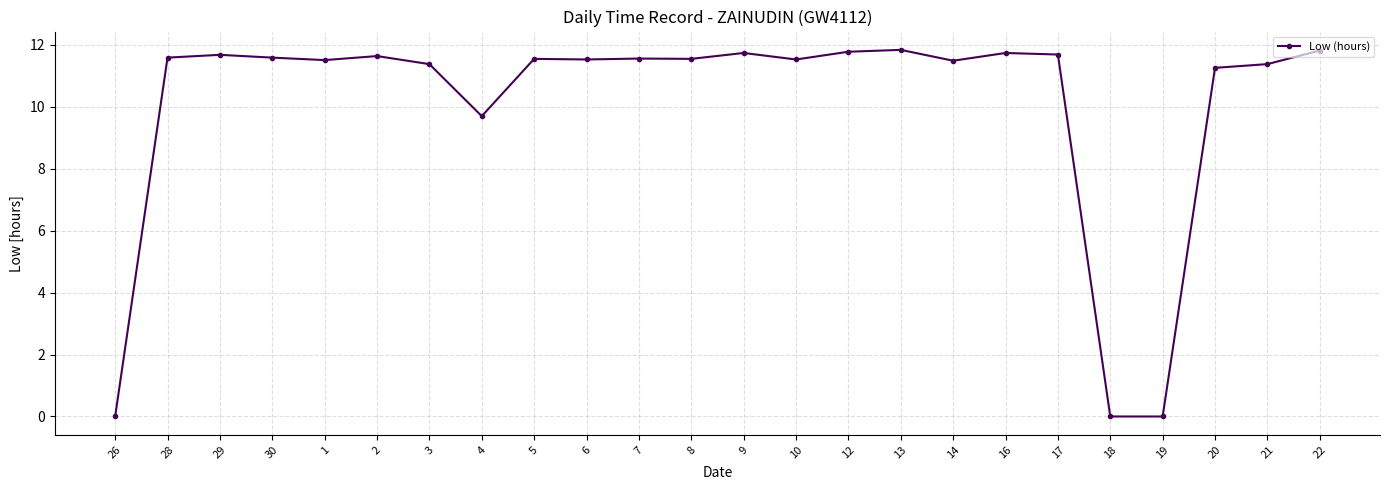

Between 9 and 26, which is larger?

9